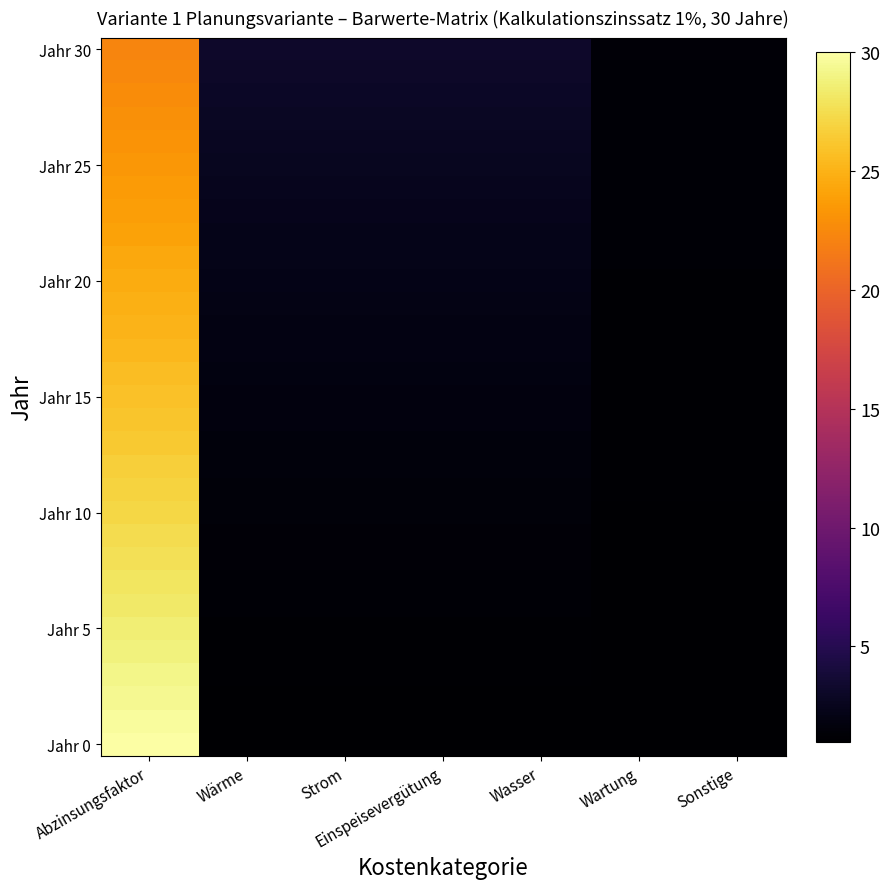

What is the maximum value shown in the chart?

30.0